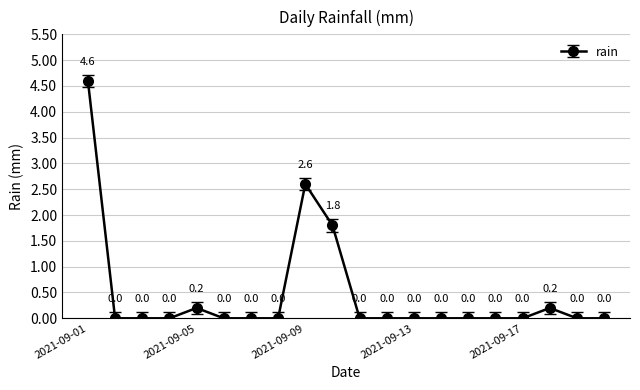

What is the value of the 18th point from the left?

0.2